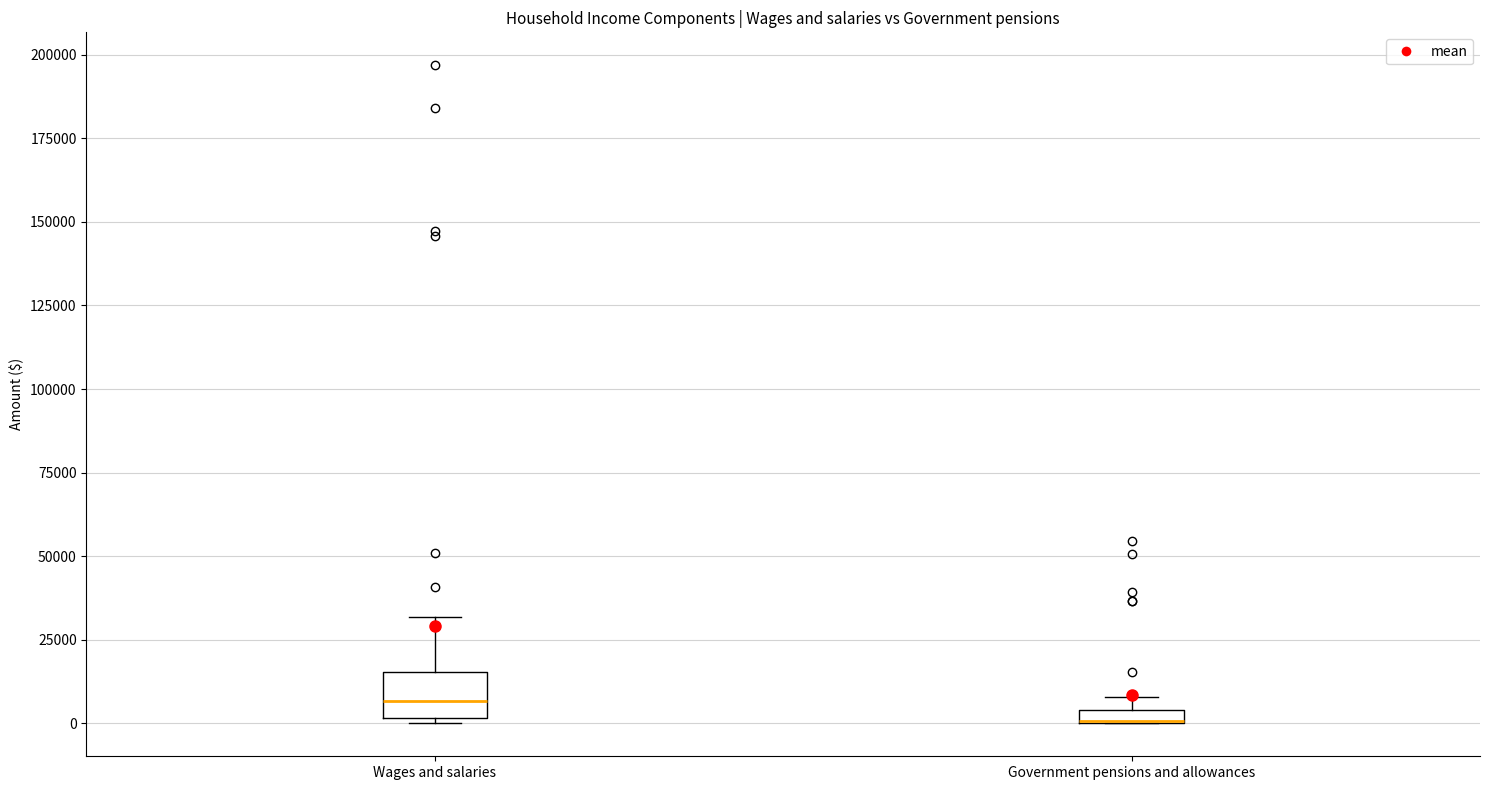

Where does the median line of the box for Wages and salaries sit on the y-axis? The values are not printed on the chart, so give them approximately, as read against the axis.

5000